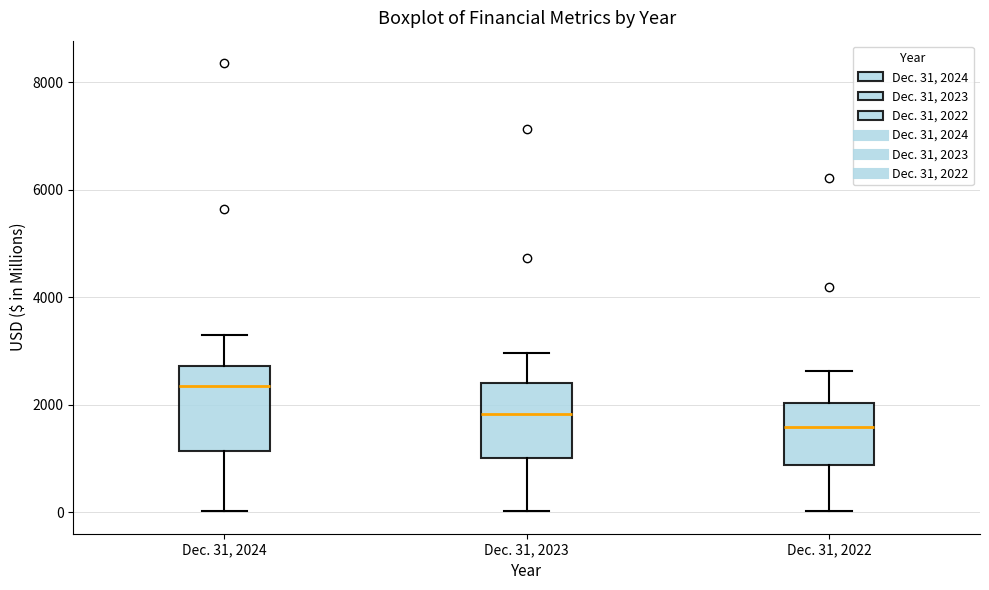

Which box has the lowest median line?

Dec. 31, 2022